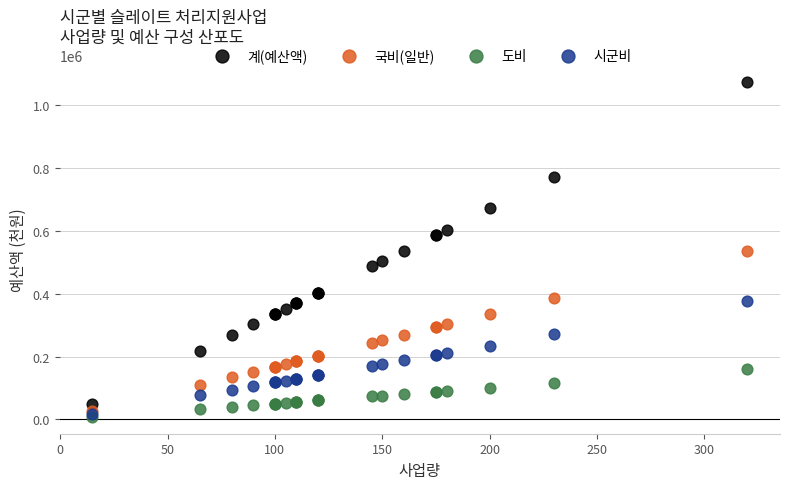

Which series reaches the minimum Y coordinate?

도비